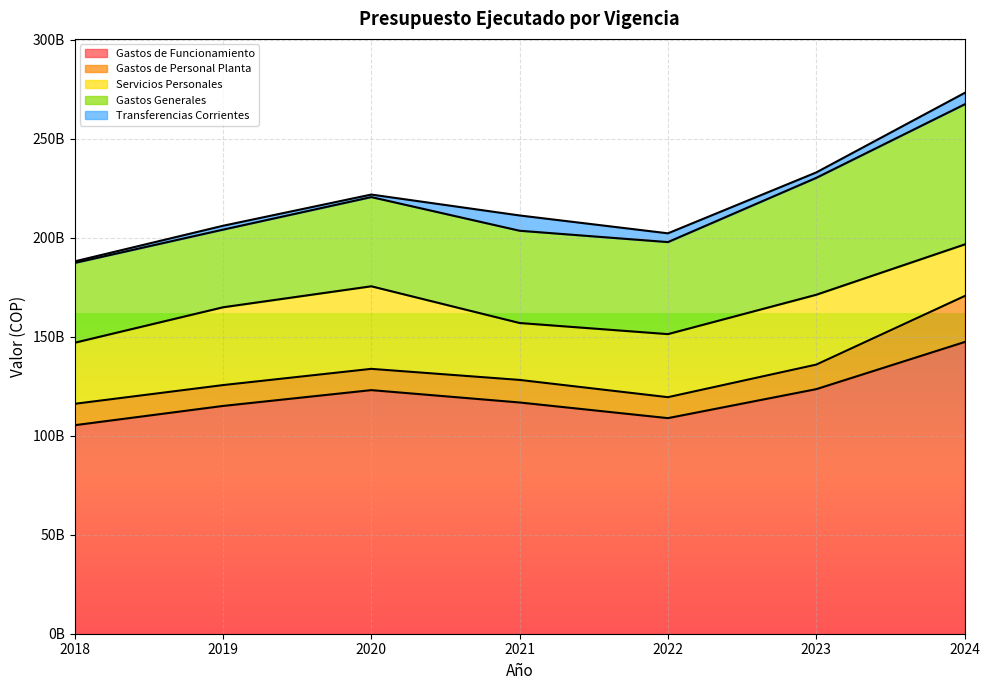

What are all the series names shown in the legend?

Gastos de Funcionamiento, Gastos de Personal Planta, Servicios Personales, Gastos Generales, Transferencias Corrientes